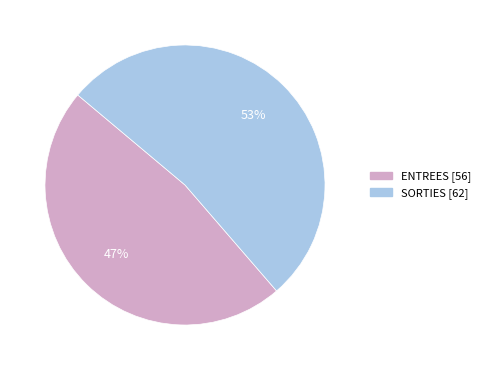

Rank the categories by value from lowest to highest.

ENTREES, SORTIES